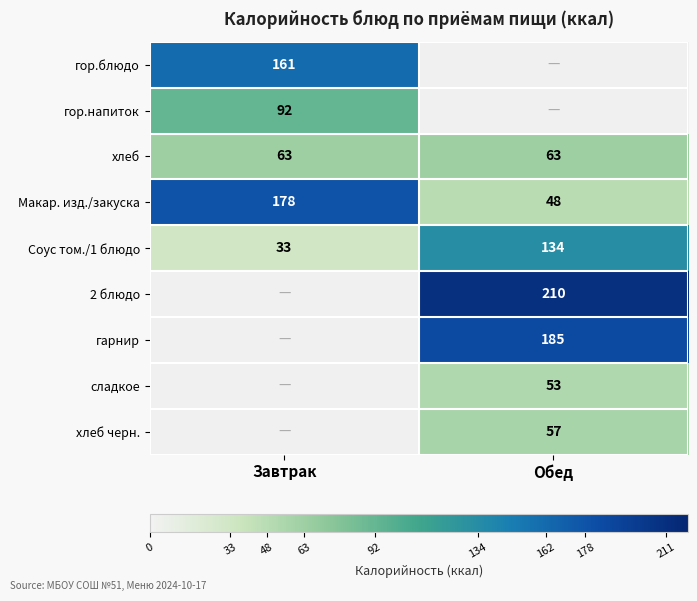

What is the sum of all Макар. изд./закуска values?

226